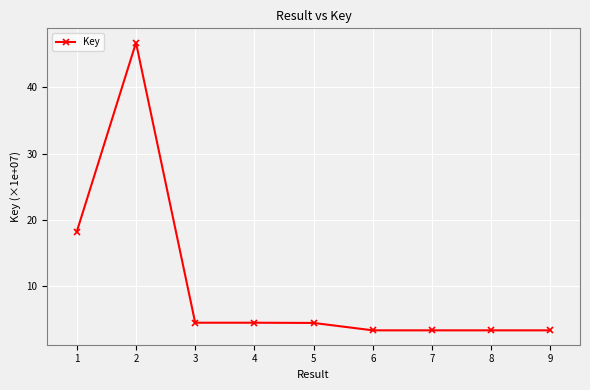

The chart shows a value of 4.5 at 4. True or false?

True